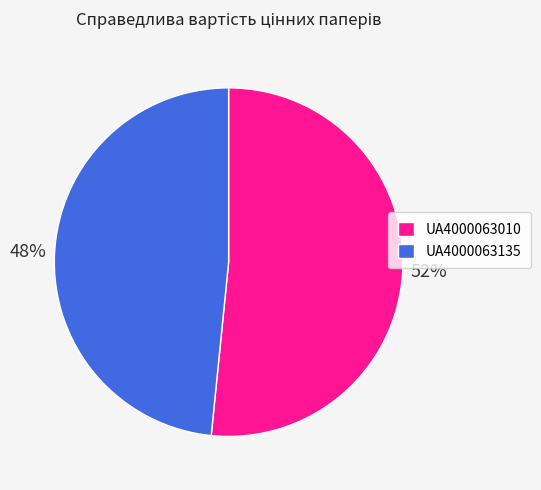

Is there a majority slice in this chart?

Yes